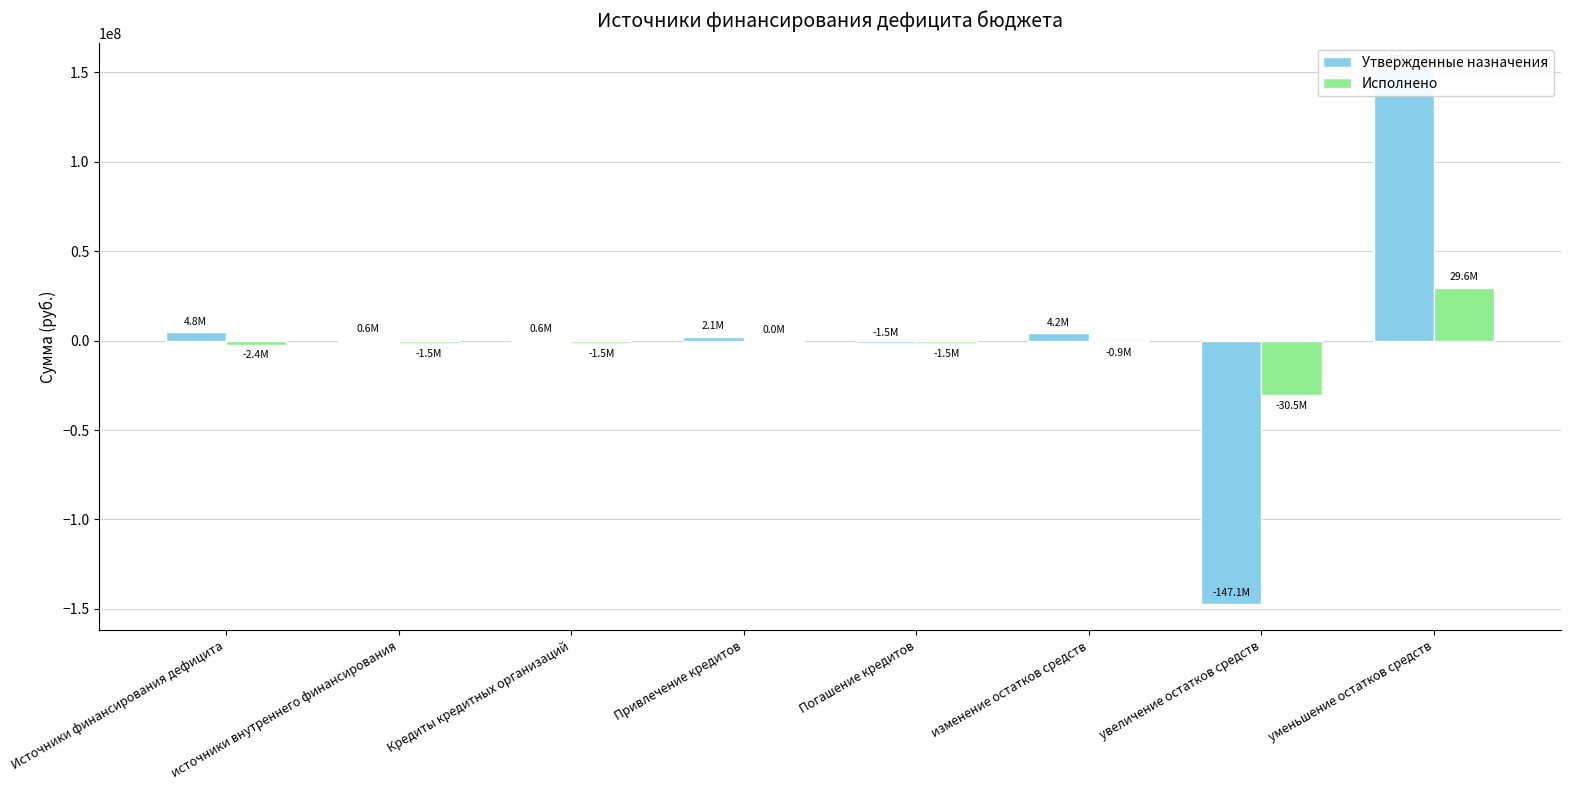

Reading left to right, list all the values displayed in this chart.

Утвержденные назначения: Источники финансирования дефицита=4766821.2	источники внутреннего финансирования=580756.0	Кредиты кредитных организаций=580756.0	Привлечение кредитов=2080756.0	Погашение кредитов=-1500000.0	изменение остатков средств=4186065.2	увеличение остатков средств=-147082976.0	уменьшение остатков средств=151269041.2
Исполнено: Источники финансирования дефицита=-2424329.0	источники внутреннего финансирования=-1500000.0	Кредиты кредитных организаций=-1500000.0	Привлечение кредитов=0.0	Погашение кредитов=-1500000.0	изменение остатков средств=-924329.0	увеличение остатков средств=-30530328.9	уменьшение остатков средств=29605999.9